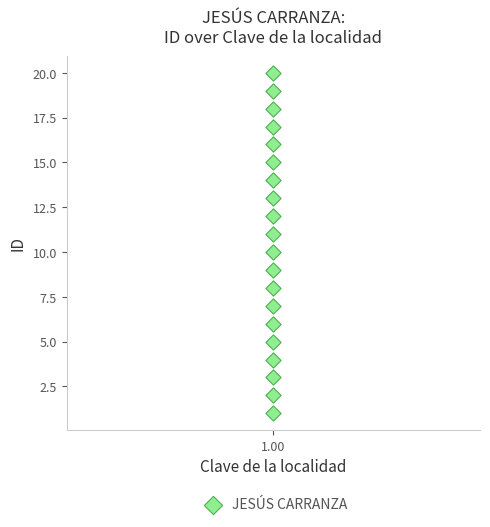

What is the range of Y values (max minus min)?

19